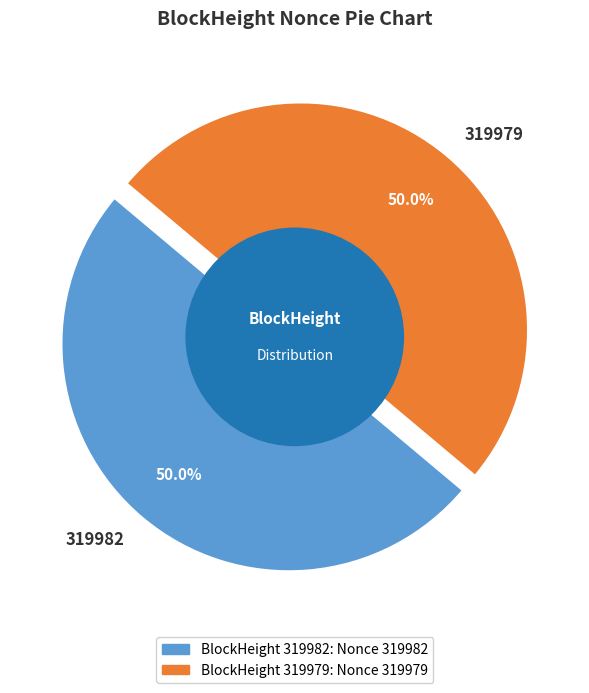

True or false: 319982 accounts for 50% of the total.

True